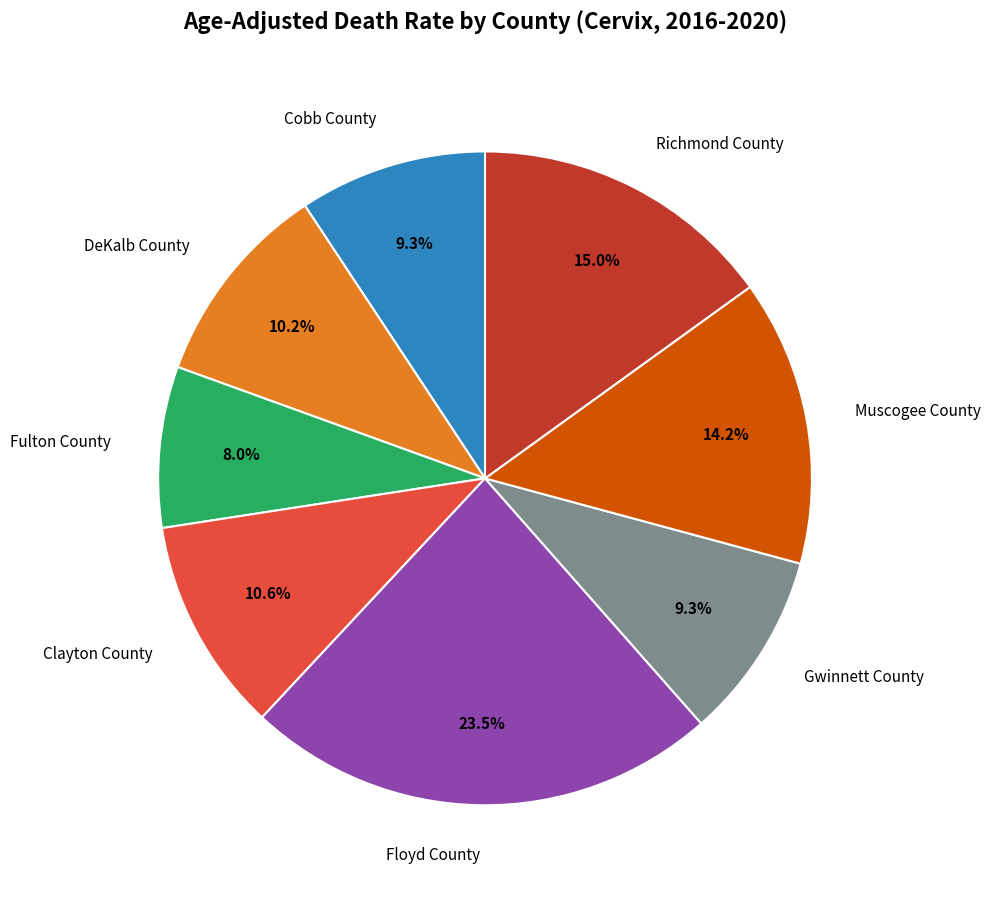

Approximately how many times larger is the value at Cobb County compared to Richmond County?

0.6